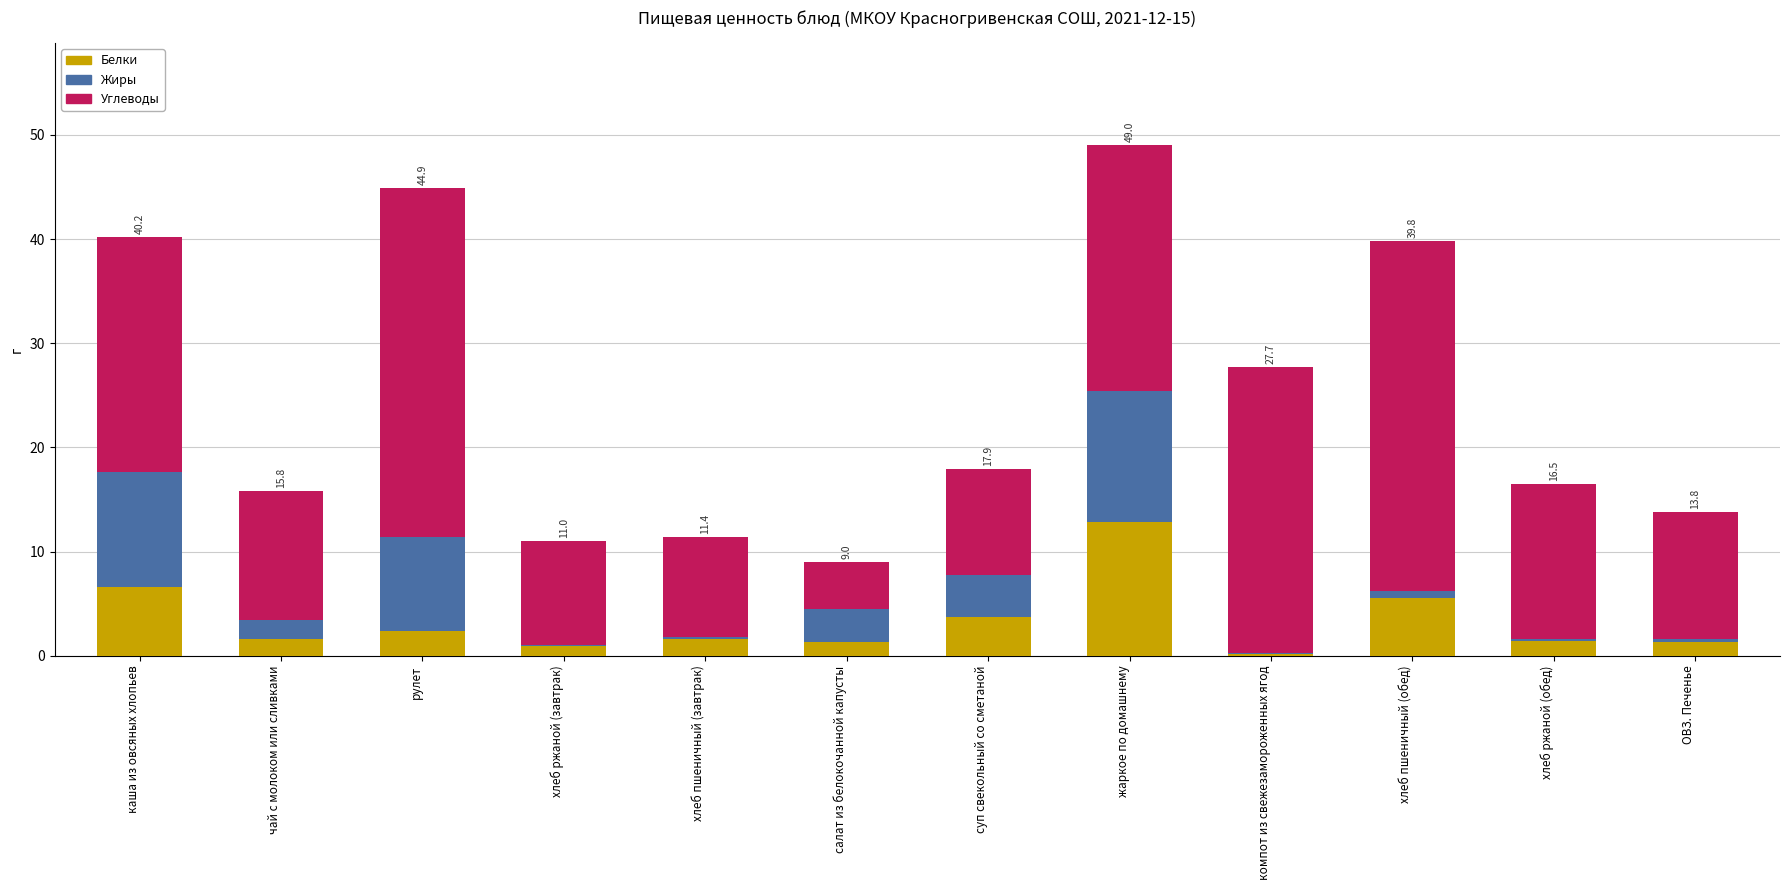

Are the bars horizontal?

No